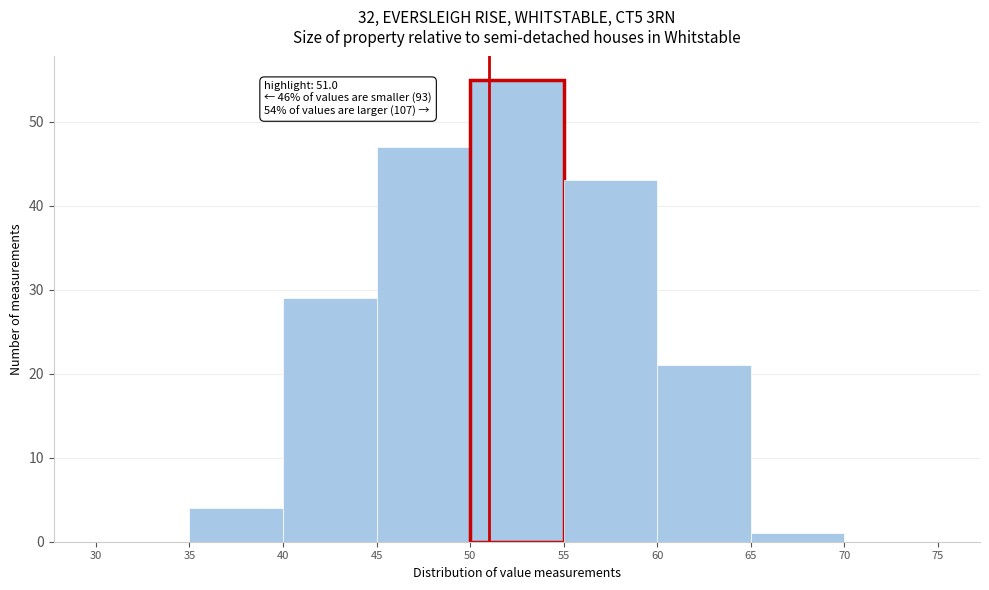

Over which range of the x-axis is the bar tallest?

50 to 55